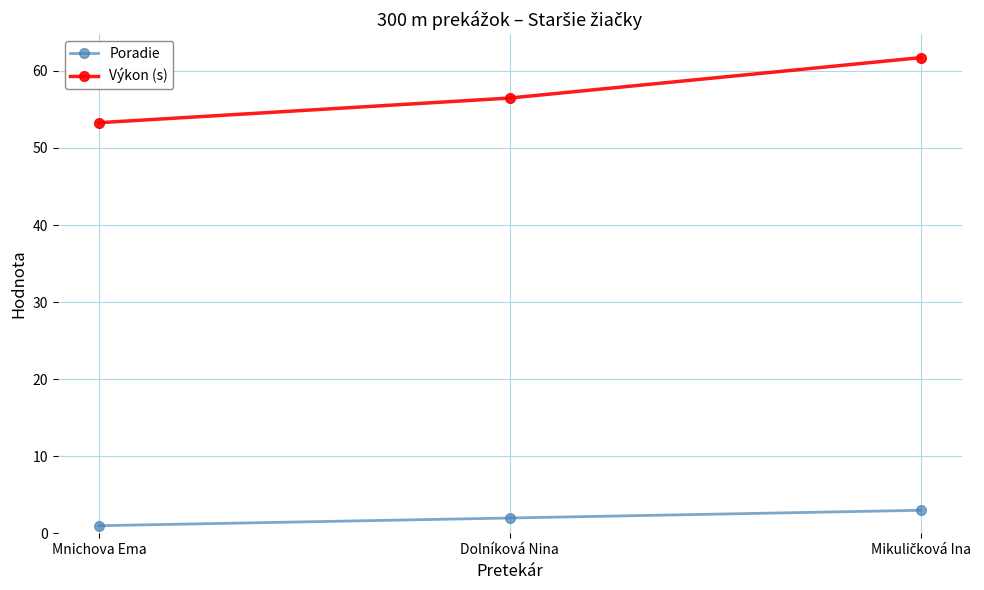

List the series in order of their overall mean, highest first.

Výkon (s), Poradie